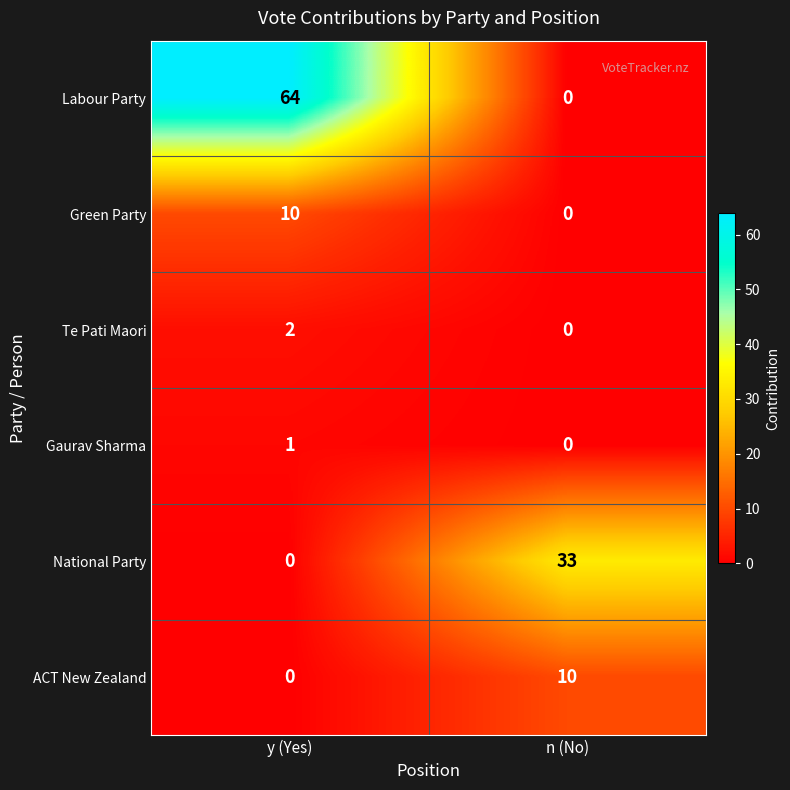

What is the difference between the Labour Party values at y (Yes) and n (No)?

64